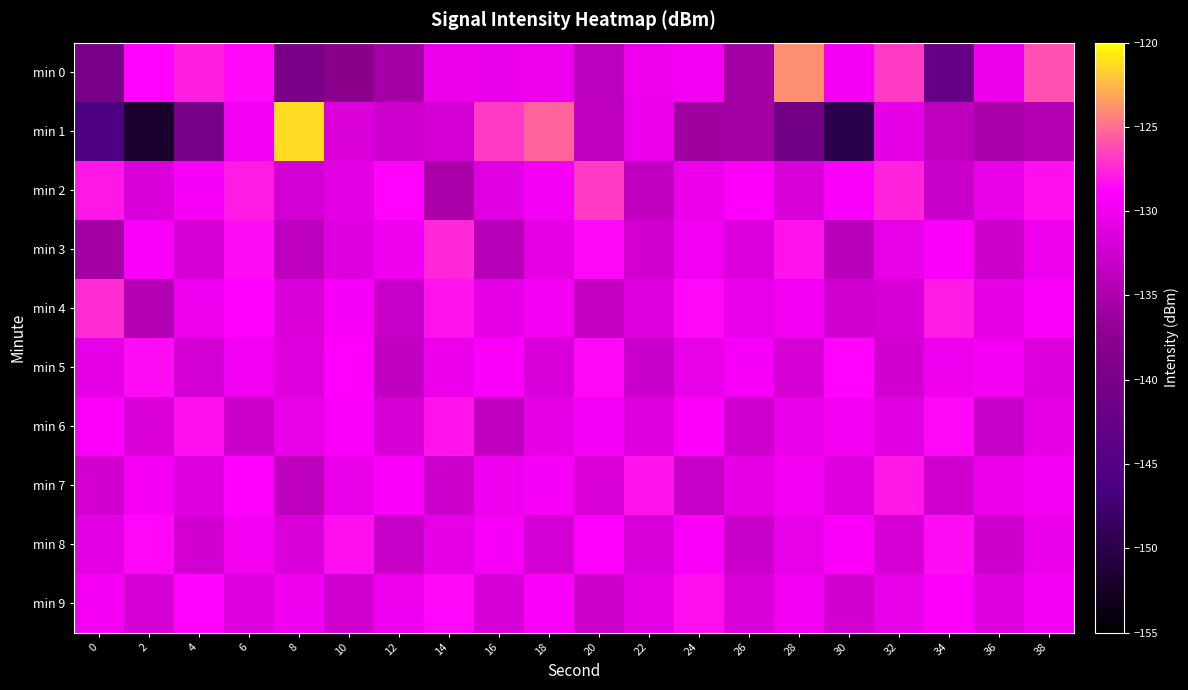

What is the spread (max minus min) of values at 16?

7.3